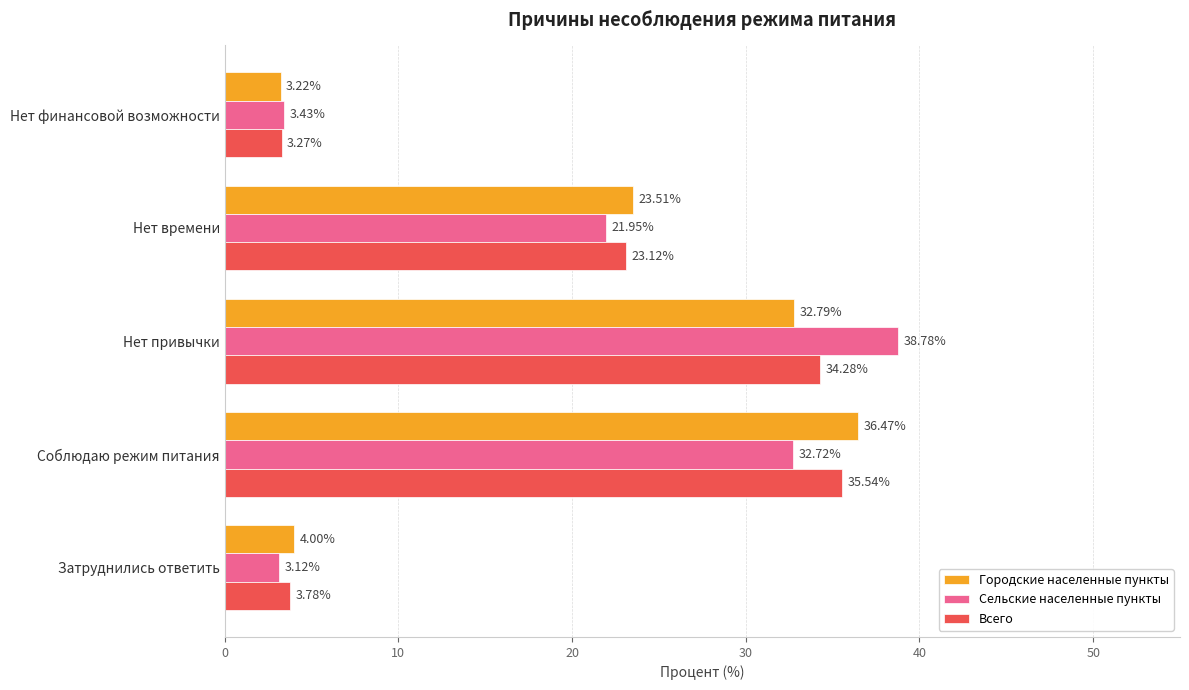

At which category is the sum across all series the highest?

Нет привычки